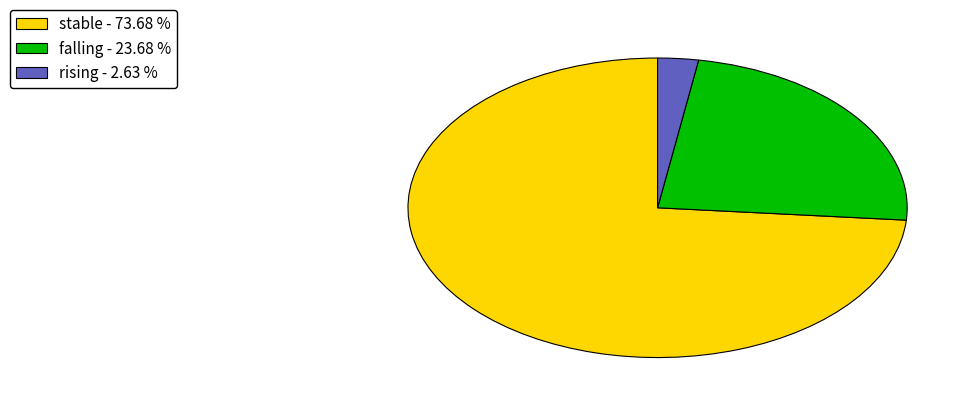

Which category has the smallest portion of the pie?

rising